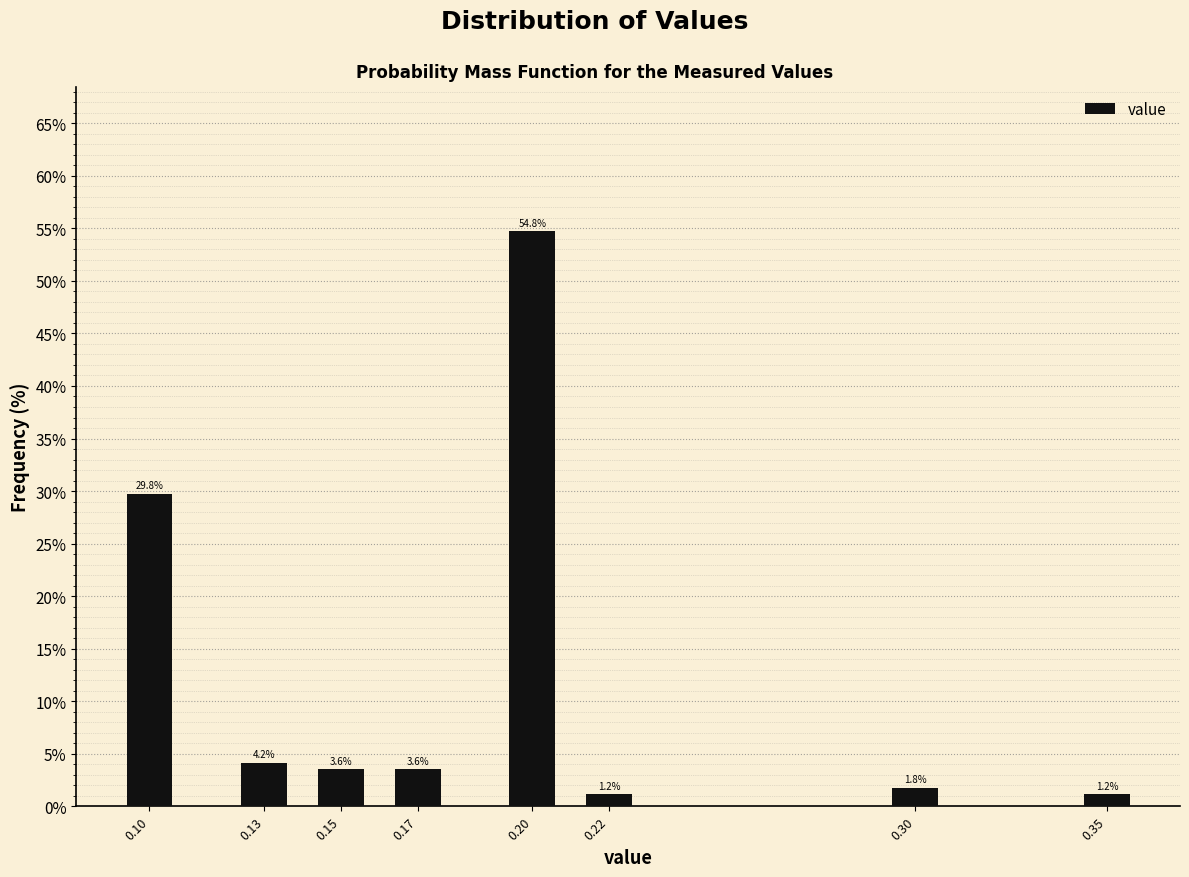

Reading right to left, transcribe all the data shown in this chart.

0.35=1.2	0.30=1.8	0.22=1.2	0.20=54.8	0.17=3.6	0.15=3.6	0.13=4.2	0.10=29.8